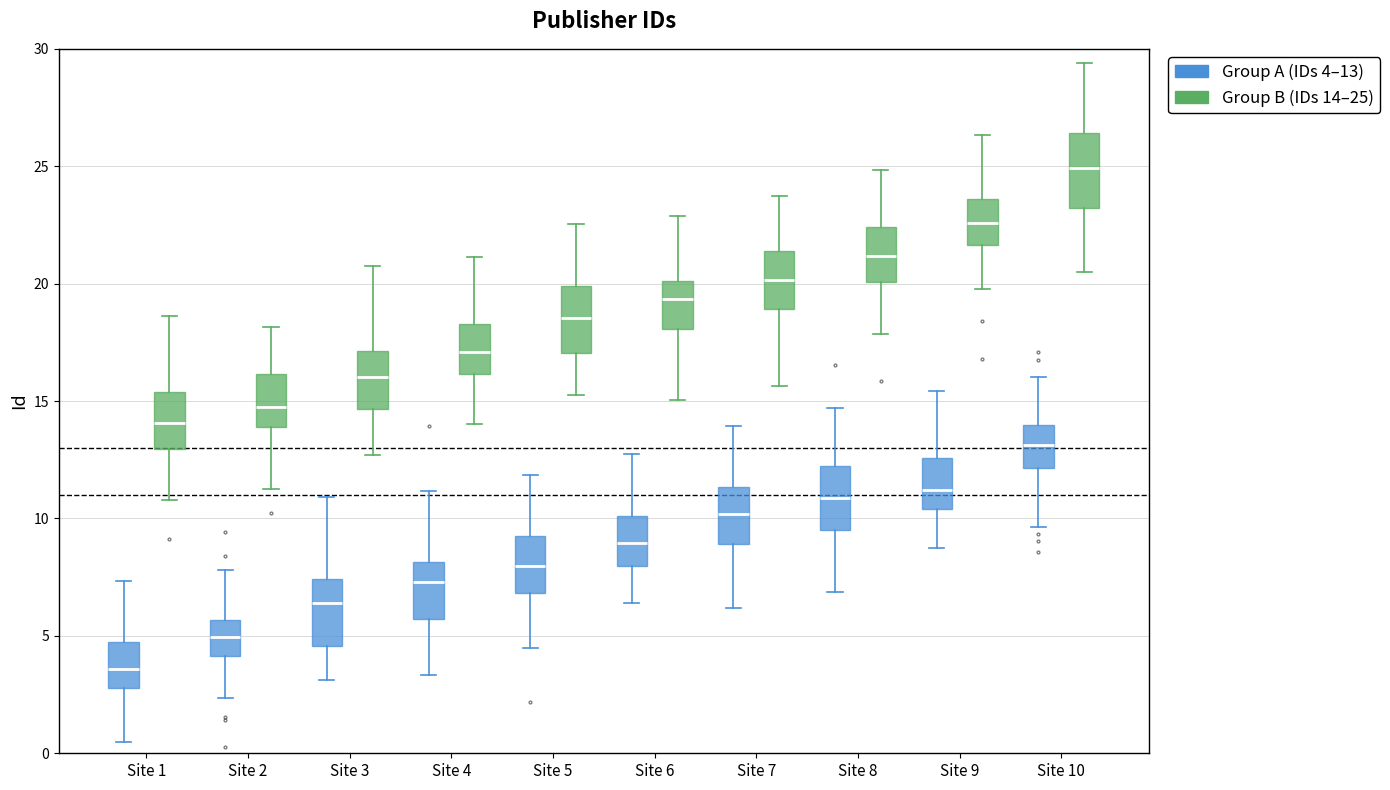

Which box's median line is the lowest?

Site 1 (Group A (IDs 4–13))